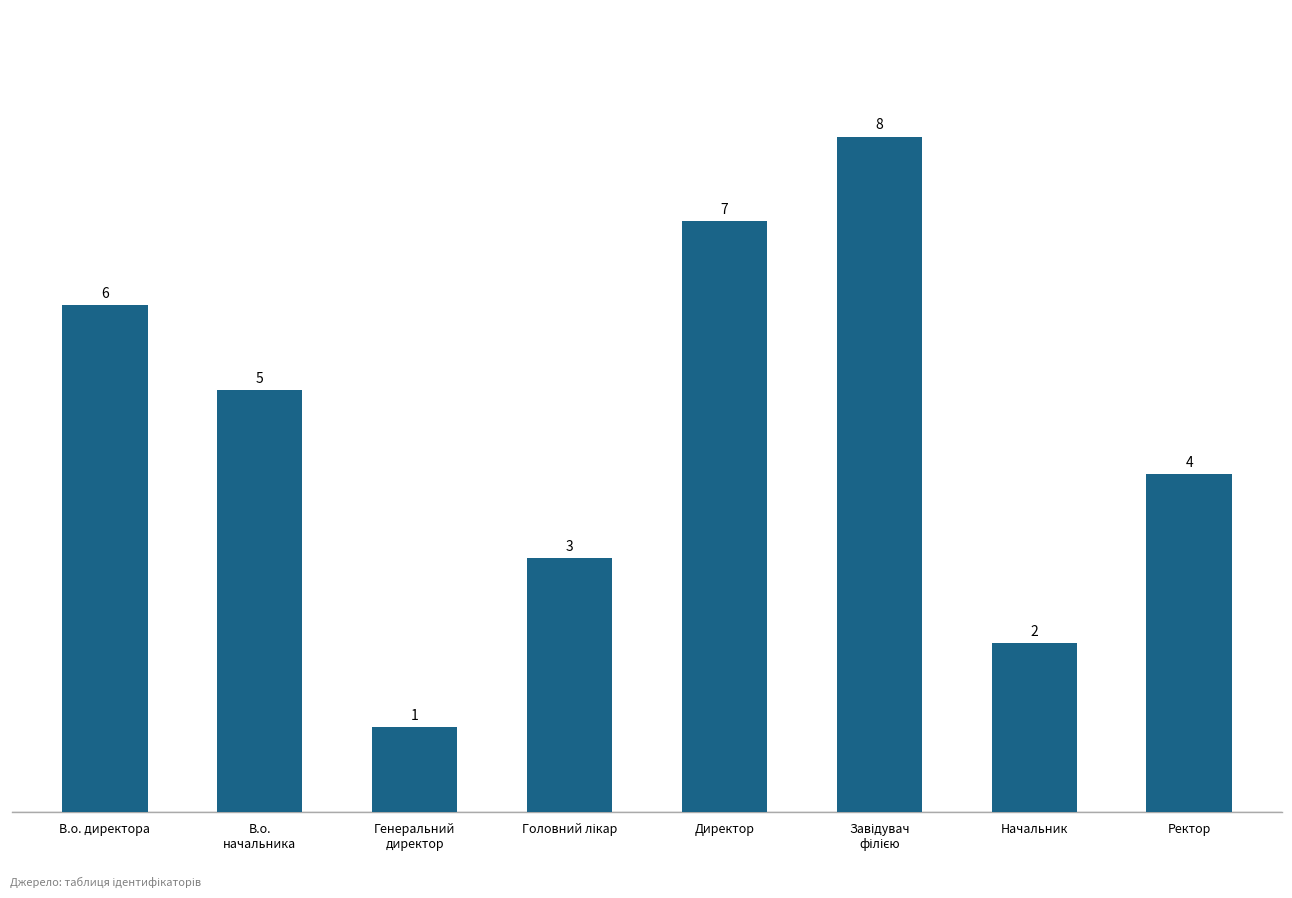

Count the values in the range 3 to 7.

5